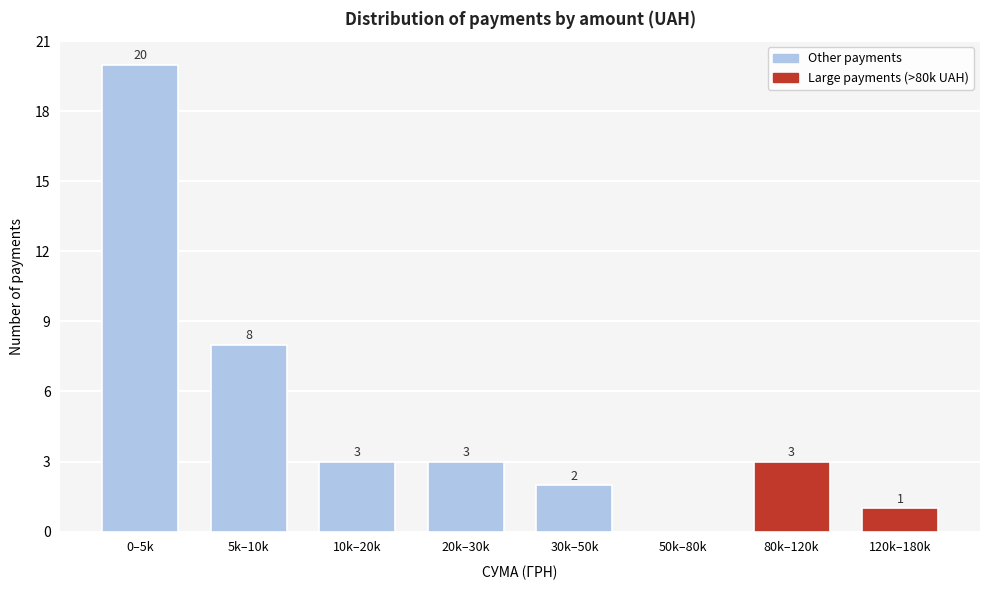

Reading left to right, what are all the values shown in this chart?

0–5k=20	5k–10k=8	10k–20k=3	20k–30k=3	30k–50k=2	50k–80k=0	80k–120k=3	120k–180k=1